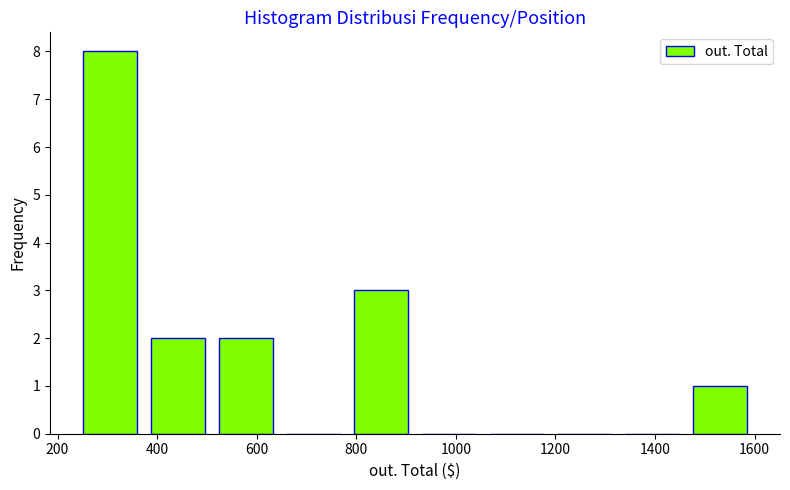

Over which range of the x-axis is the bar tallest?

238 to 374